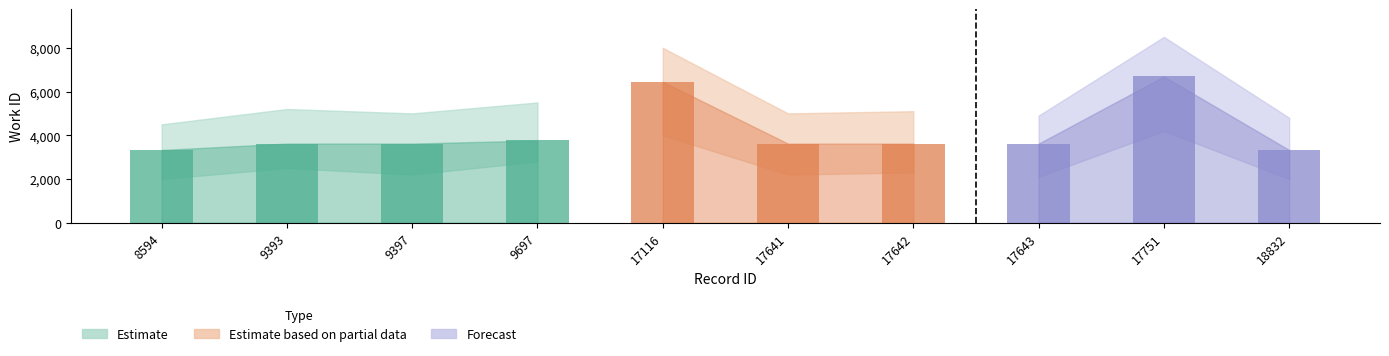

What is the difference between the values at 17643 and 9697?

144